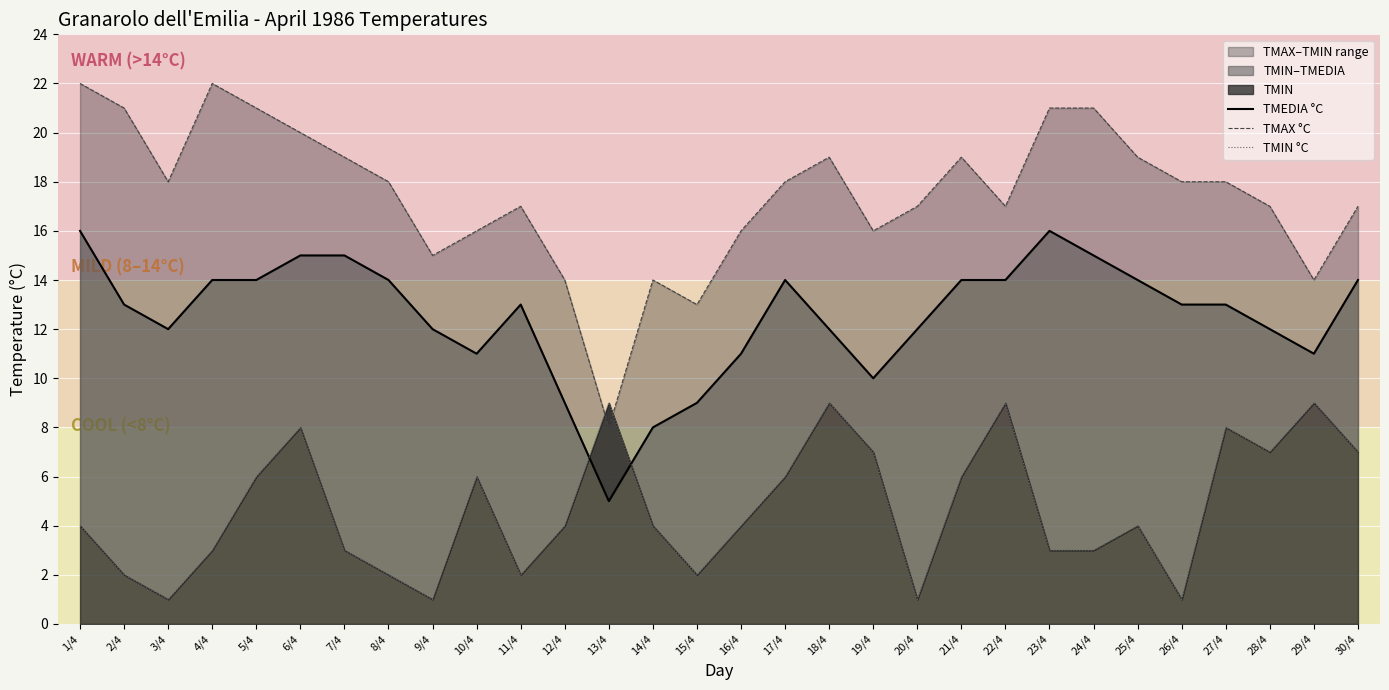

At which label does TMIN °C reach its peak?

13/4